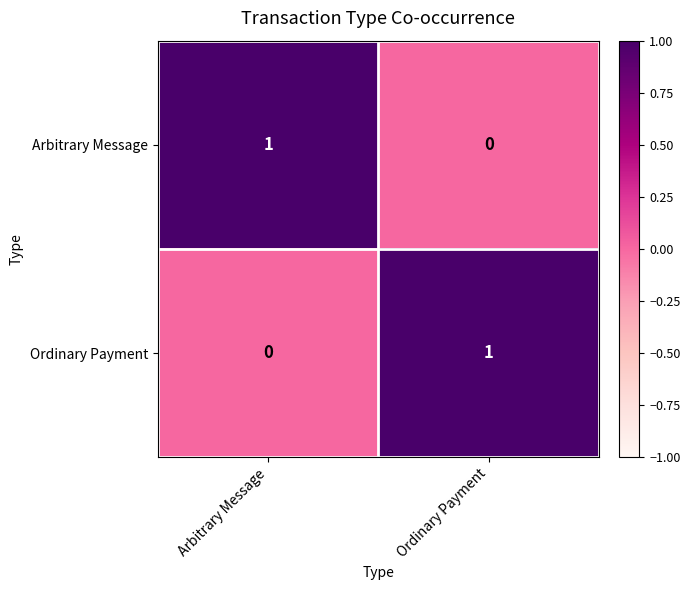

At which label does Arbitrary Message reach its minimum?

Ordinary Payment